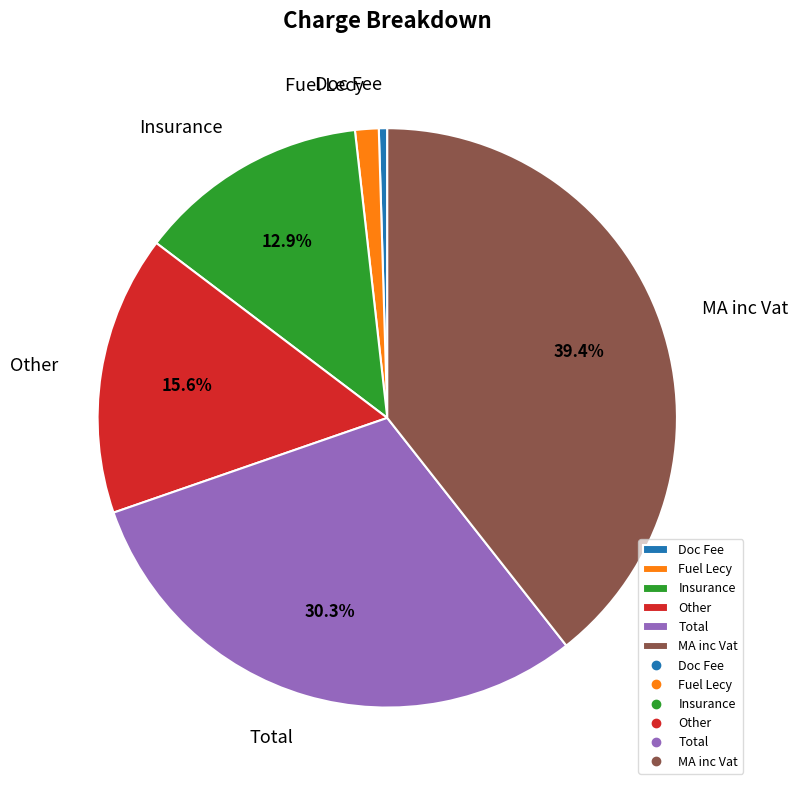

Between MA inc Vat and Doc Fee, which is larger?

MA inc Vat